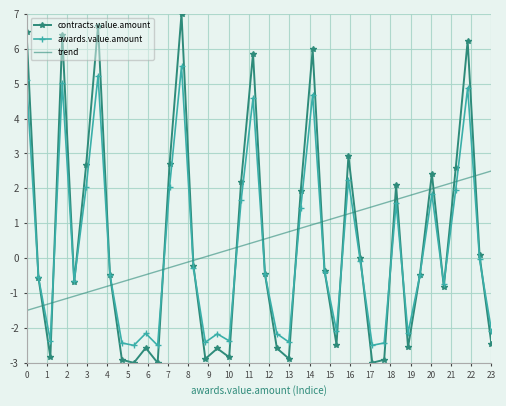

True or false: awards.value.amount and trend cross at least once.

True